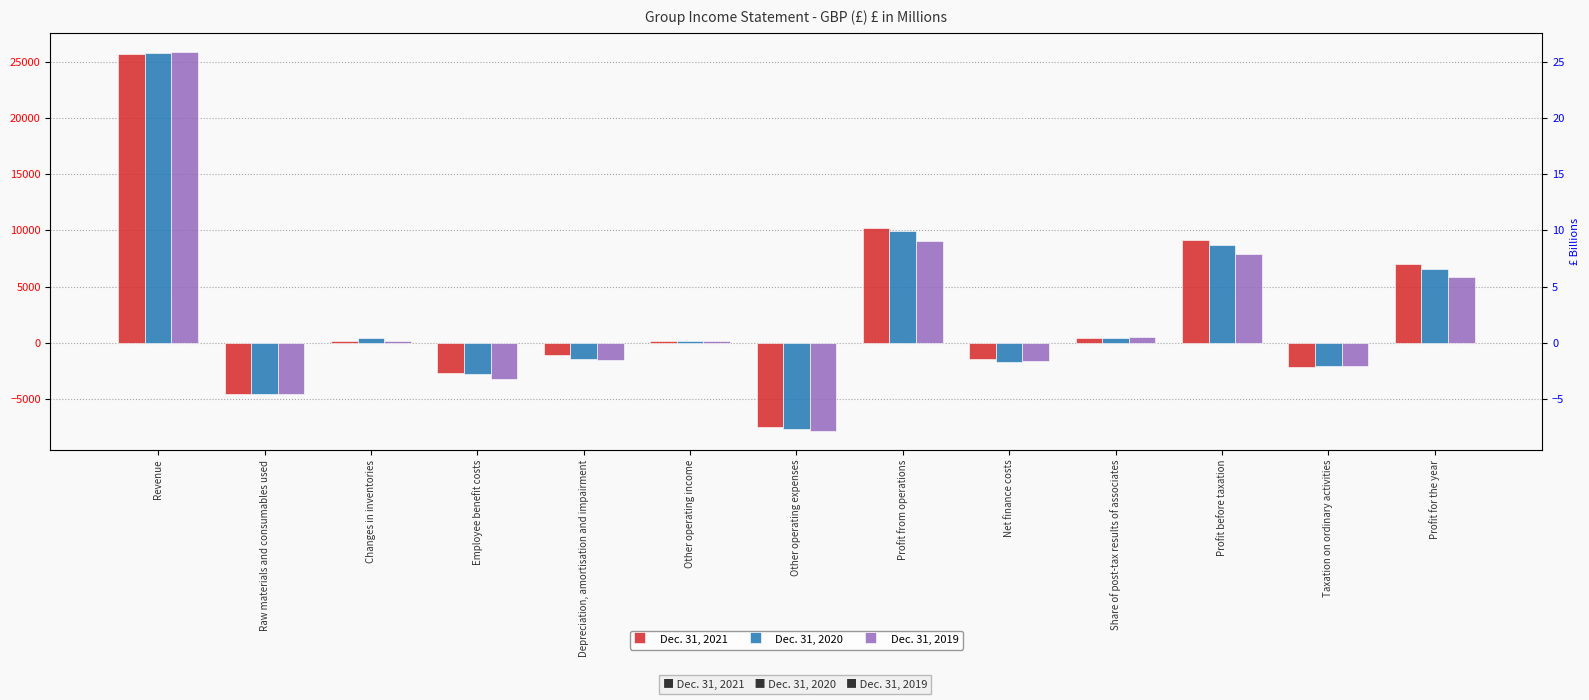

True or false: Dec. 31, 2020 has a value of -2397 at Net finance costs.

False